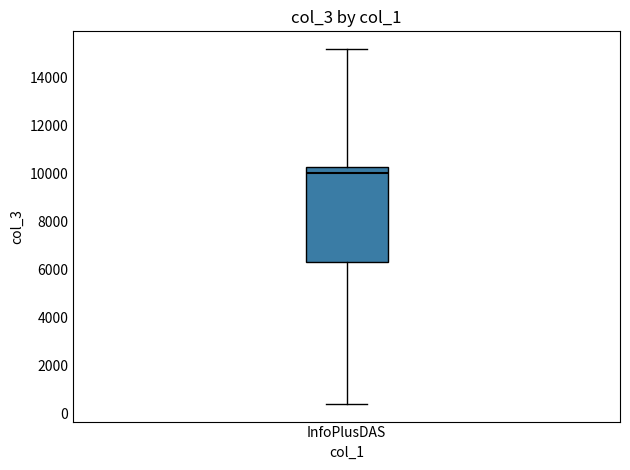

Transcribe this box plot: give where the median line is, the range the box spans, and where the two whiskers end, as read against the y-axis. The values are not printed on the chart, so give them approximately, as read against the axis.

median 10000, box 6200 to 10200, whiskers 400 to 15200